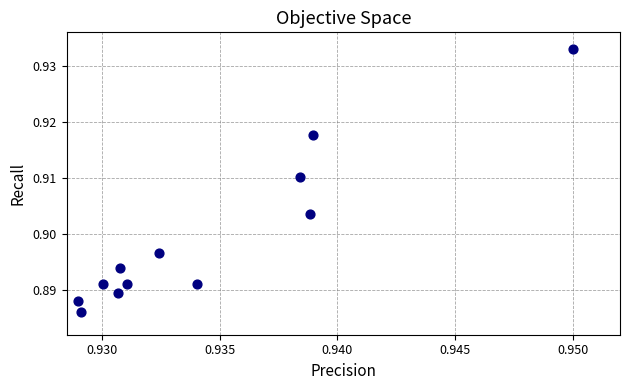

How many data points are displayed?

12